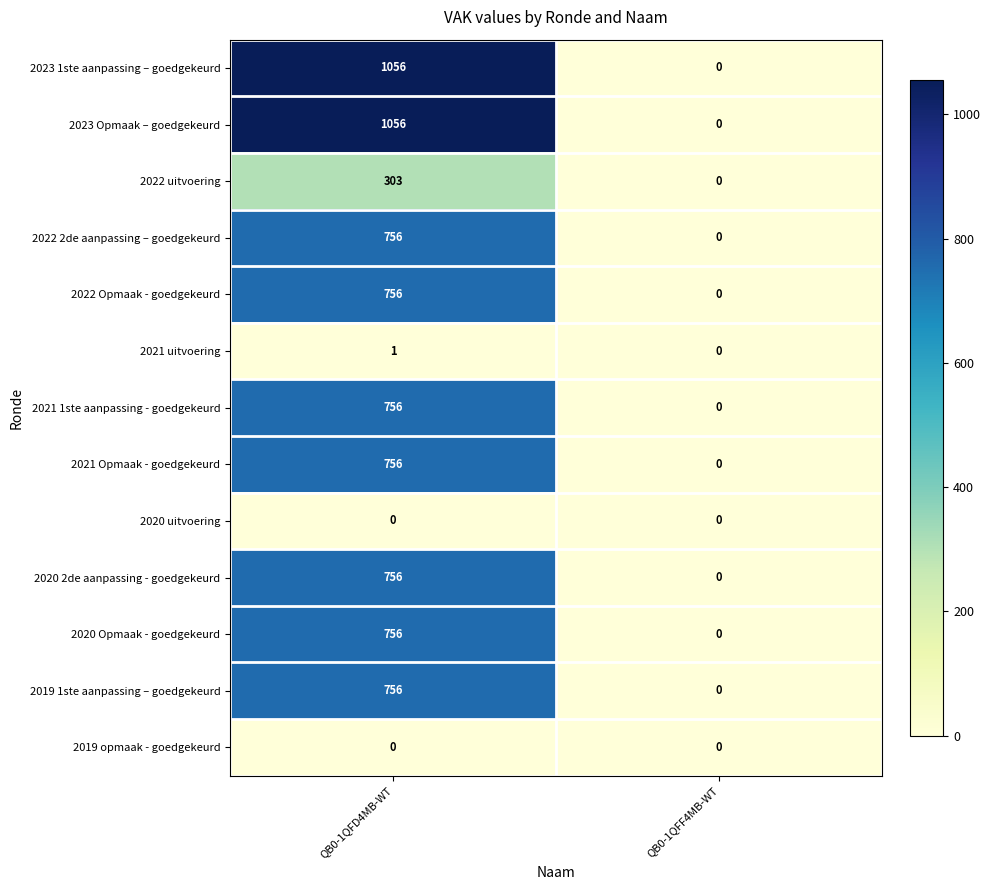

Reading right to left, transcribe all the data shown in this chart.

2023 1ste aanpassing – goedgekeurd: 0	1056
2023 Opmaak – goedgekeurd: 0	1056
2022 uitvoering: 0	303
2022 2de aanpassing – goedgekeurd: 0	756
2022 Opmaak - goedgekeurd: 0	756
2021 uitvoering: 0	1
2021 1ste aanpassing - goedgekeurd: 0	756
2021 Opmaak - goedgekeurd: 0	756
2020 uitvoering: 0	0
2020 2de aanpassing - goedgekeurd: 0	756
2020 Opmaak - goedgekeurd: 0	756
2019 1ste aanpassing – goedgekeurd: 0	756
2019 opmaak - goedgekeurd: 0	0